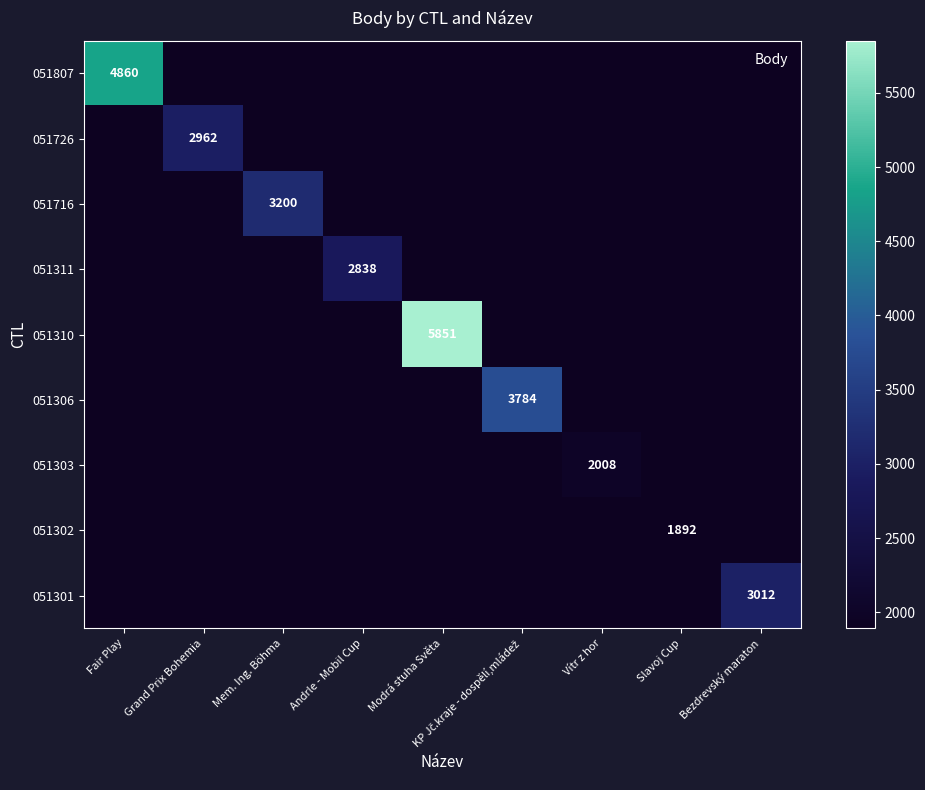

True or false: 051310 has a value of 1215 at Modrá stuha Světa.

False